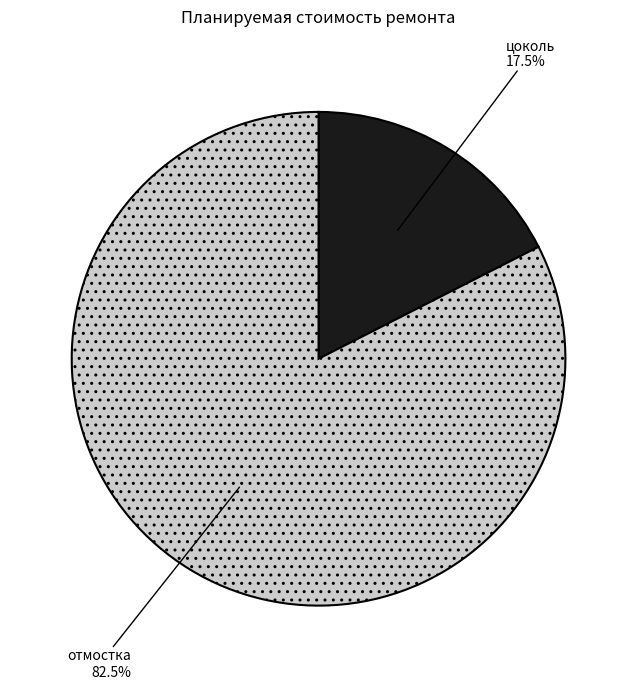

What is the total percentage of отмостка and цоколь?

100.0%